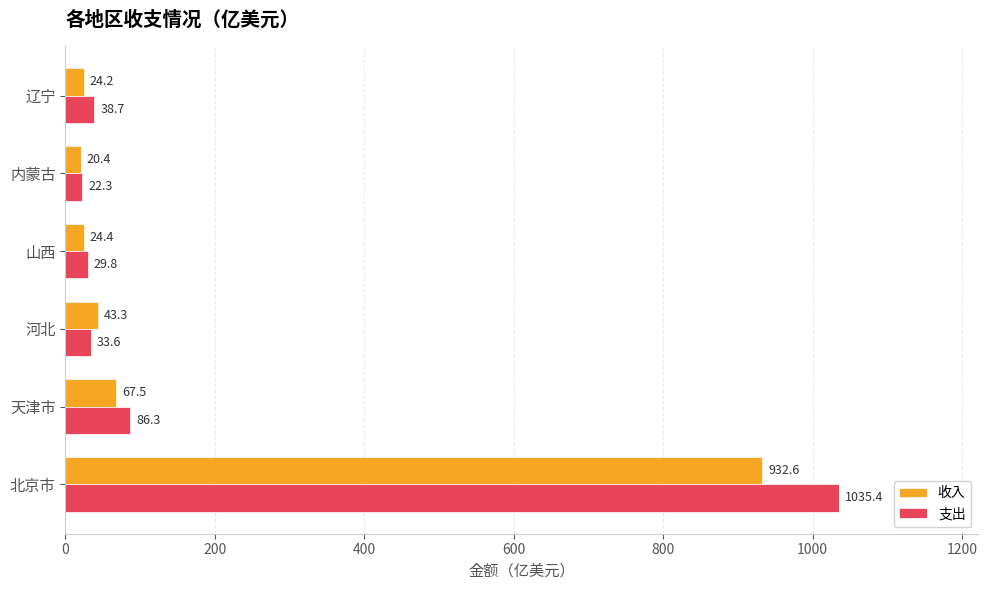

List the series in order of their overall mean, lowest first.

收入, 支出